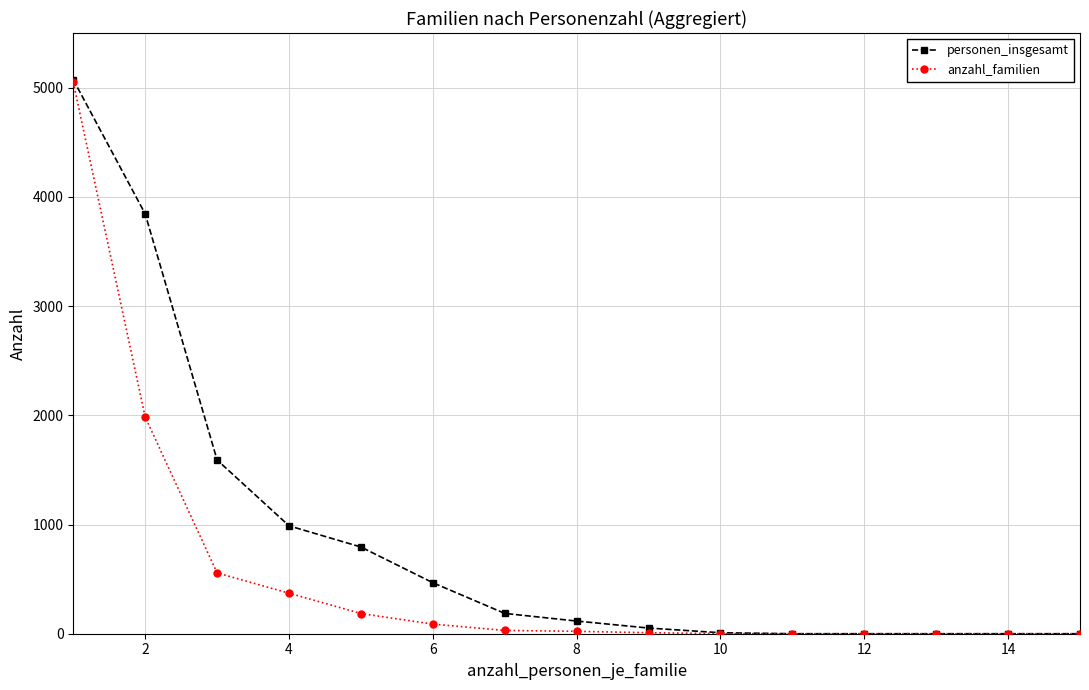

Which series has the widest spread of values?

personen_insgesamt